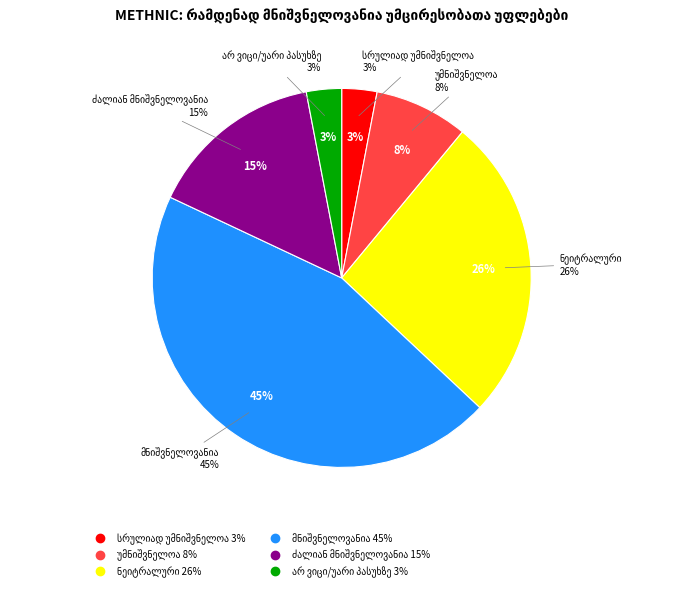

What is the change in value from ნეიტრალური to არ ვიცი/უარი პასუხზე?

-23